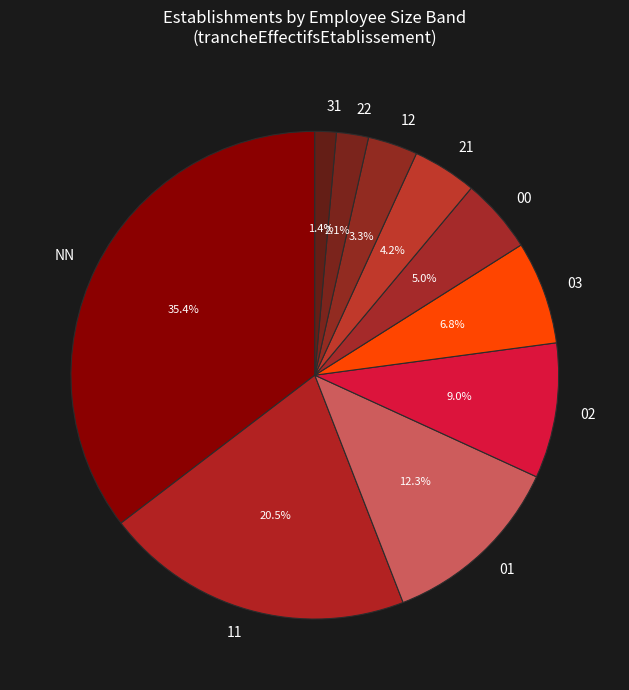

Approximately how many times larger is the value at 21 compared to 02?

0.5